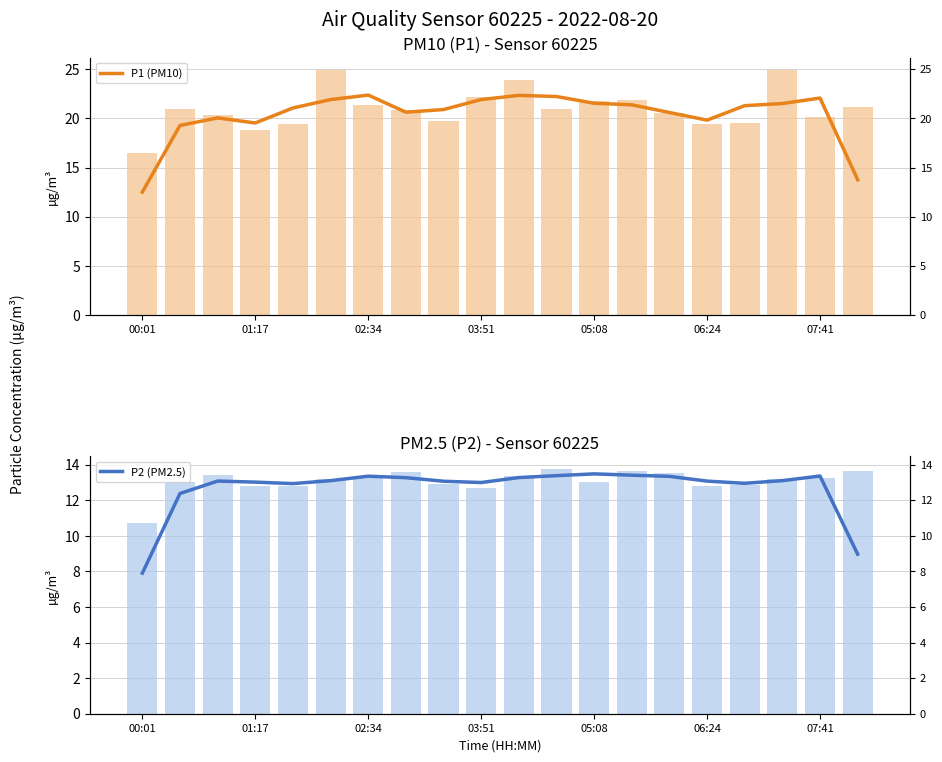

The P1 (PM10) series shows 32.0 at 02:34. True or false?

False